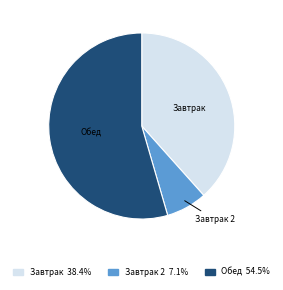

What is the majority slice?

Обед